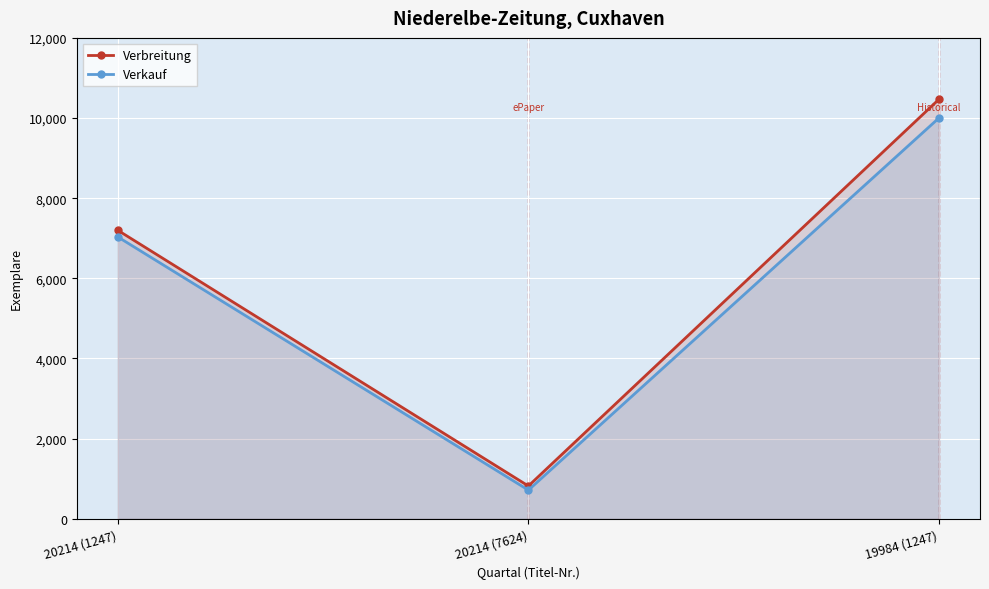

Between 20214 (7624) and 19984 (1247), which series saw the biggest shift?

Verbreitung